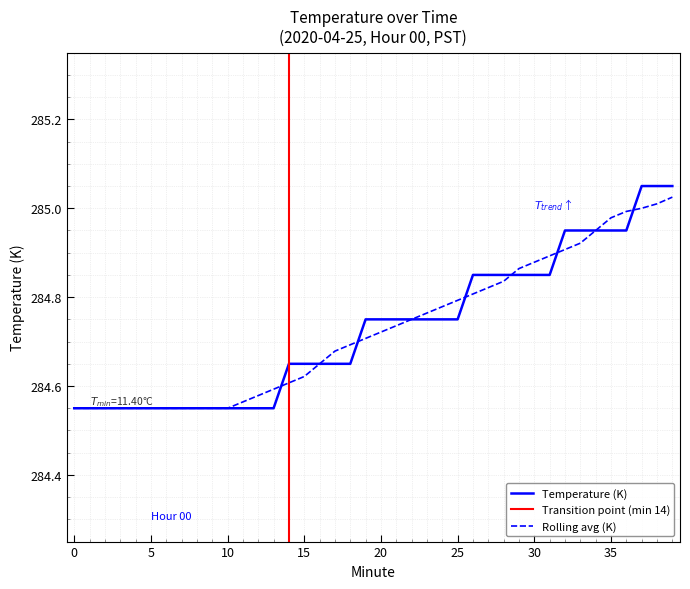

True or false: the data has more than 0 interior local peaks.

False